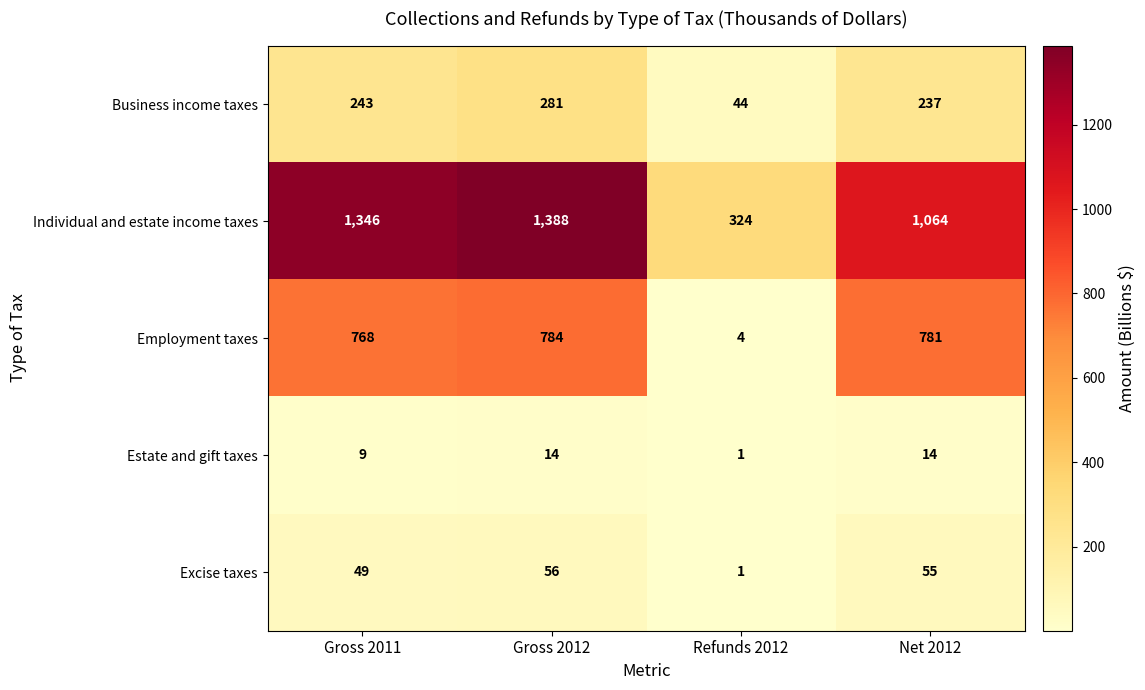

What is the spread (max minus min) of values at Refunds 2012?

323